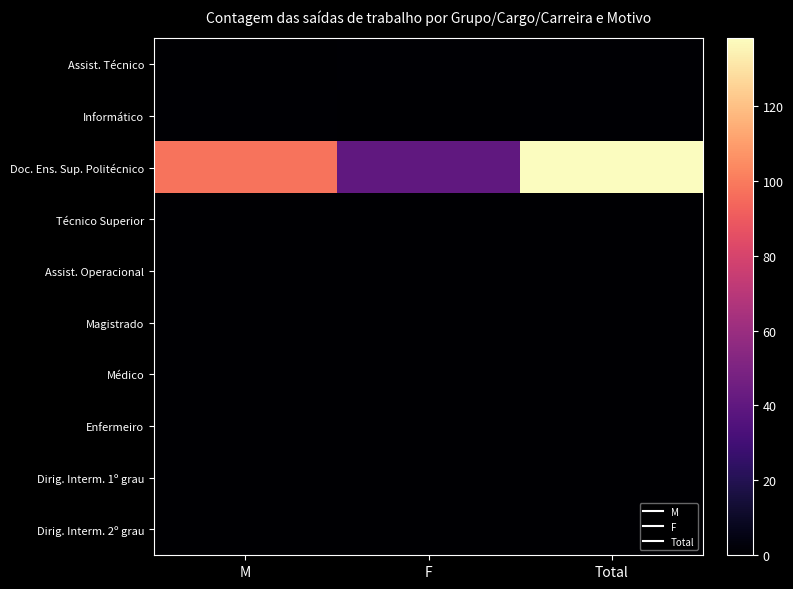

Reading right to left, what are all the values shown in this chart?

Assist. Técnico: Total=1	F=1	M=0
Informático: Total=1	F=0	M=1
Doc. Ens. Sup. Politécnico: Total=138	F=40	M=98
Técnico Superior: Total=0	F=0	M=0
Assist. Operacional: Total=0	F=0	M=0
Magistrado: Total=0	F=0	M=0
Médico: Total=0	F=0	M=0
Enfermeiro: Total=0	F=0	M=0
Dirig. Interm. 1º grau: Total=0	F=0	M=0
Dirig. Interm. 2º grau: Total=0	F=0	M=0